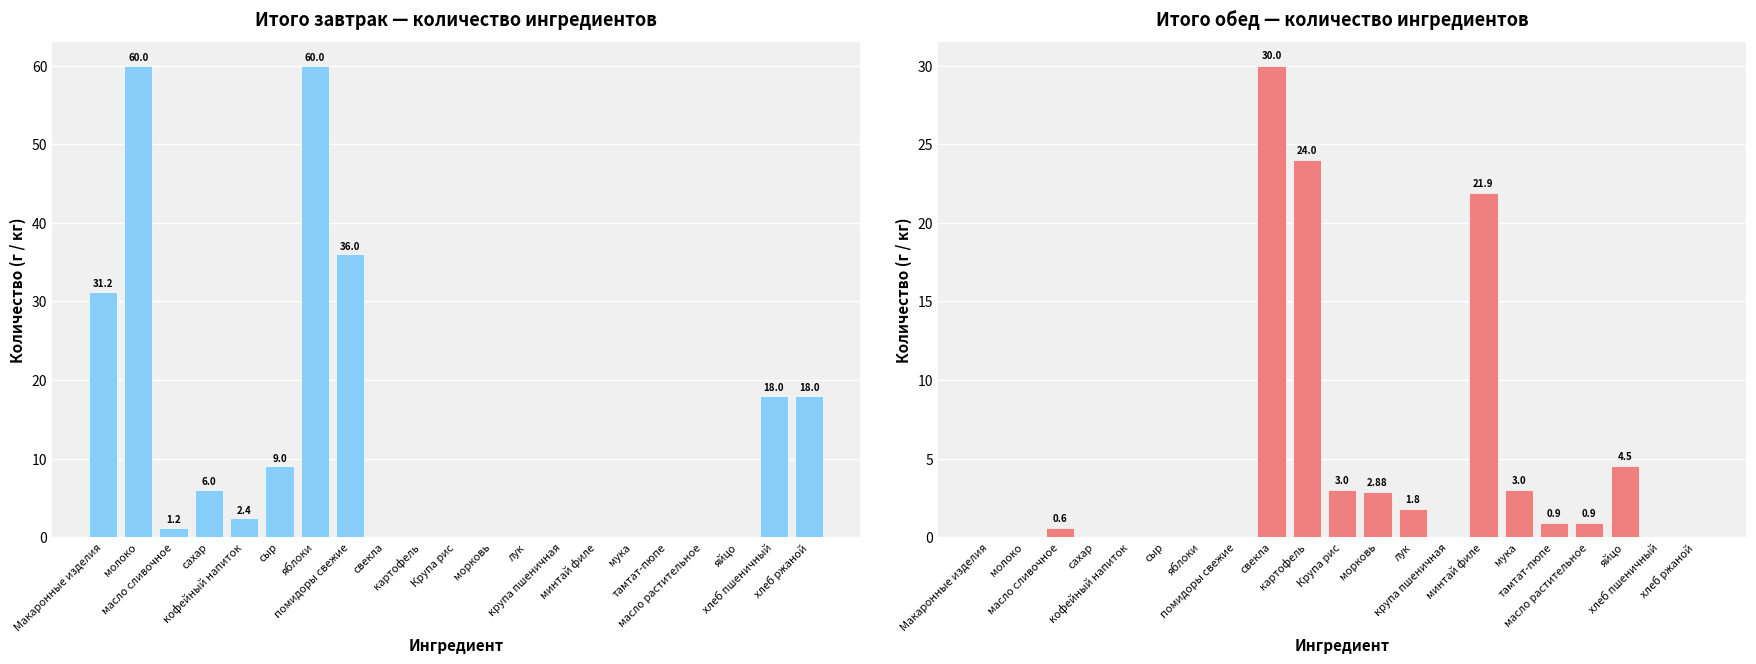

Which has a higher value, мука or минтай филе?

мука